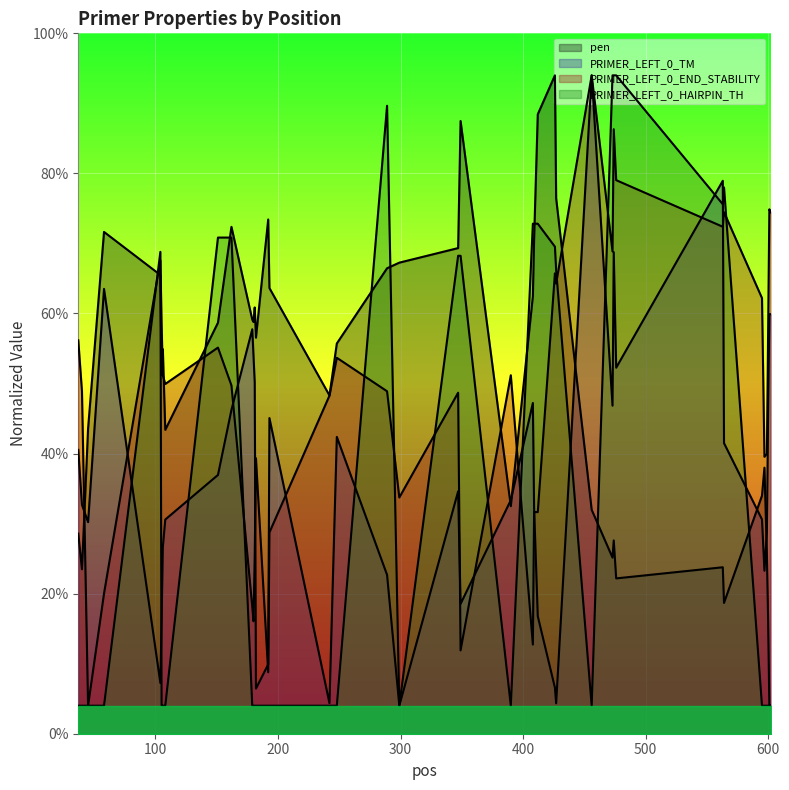

How many values in the PRIMER_LEFT_0_TM series are below 17?

20